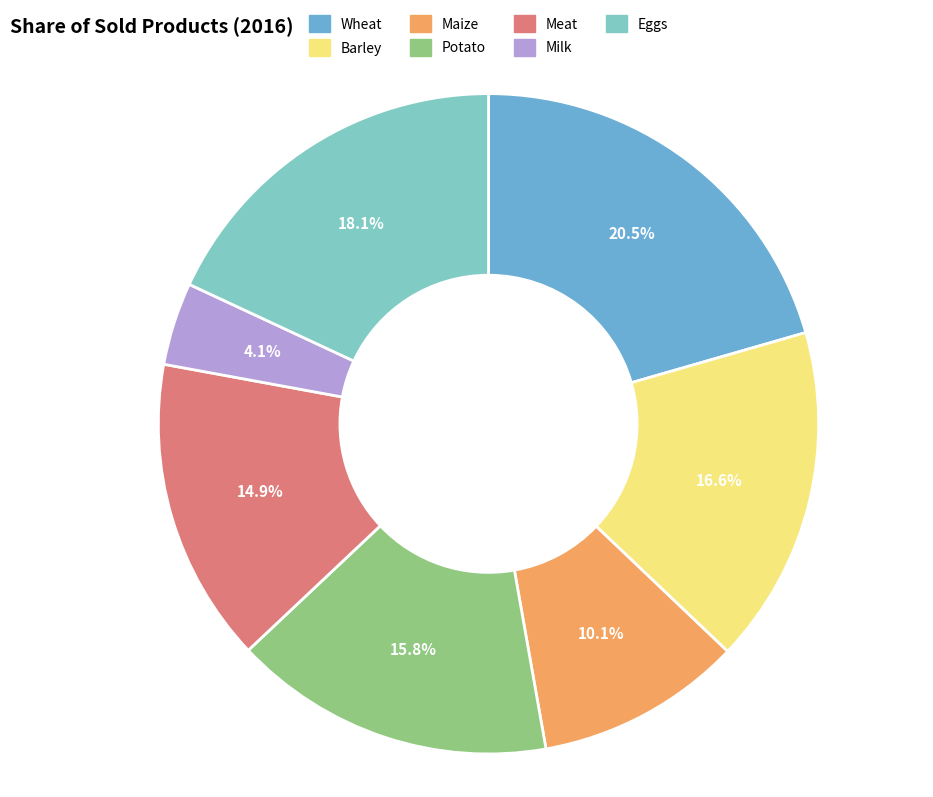

The Milk slice represents 4% of the pie. True or false?

True